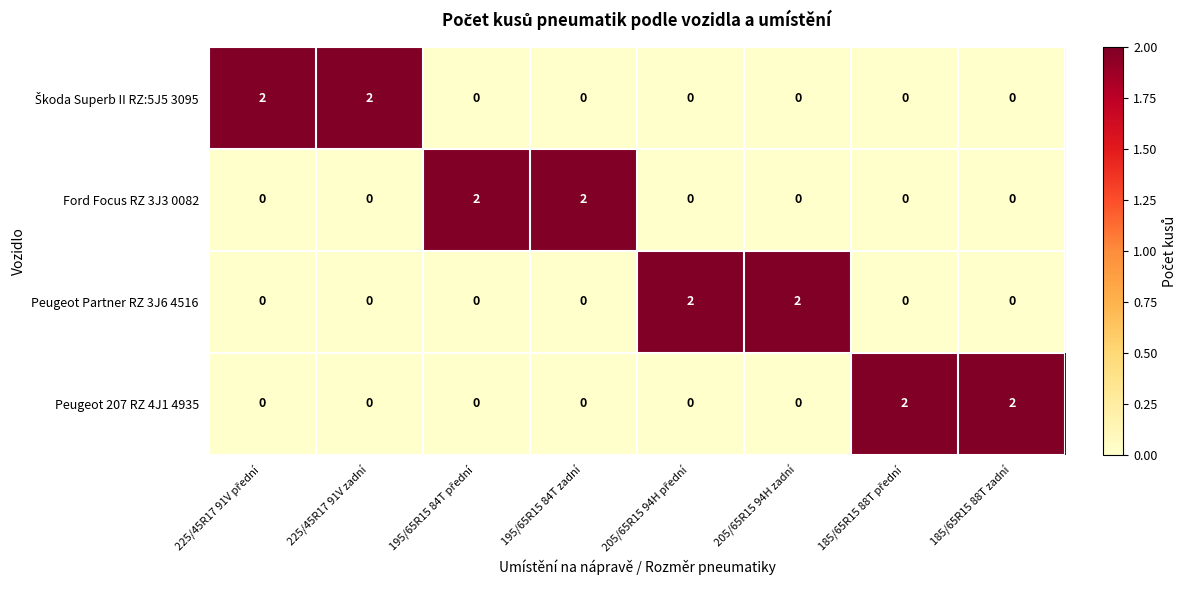

At how many categories does at least one series exceed 0?

8